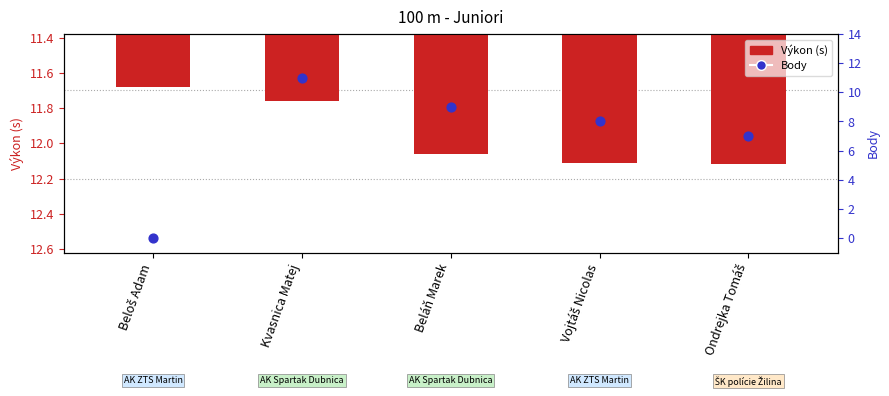

What are all the series names shown in the legend?

Výkon, Body